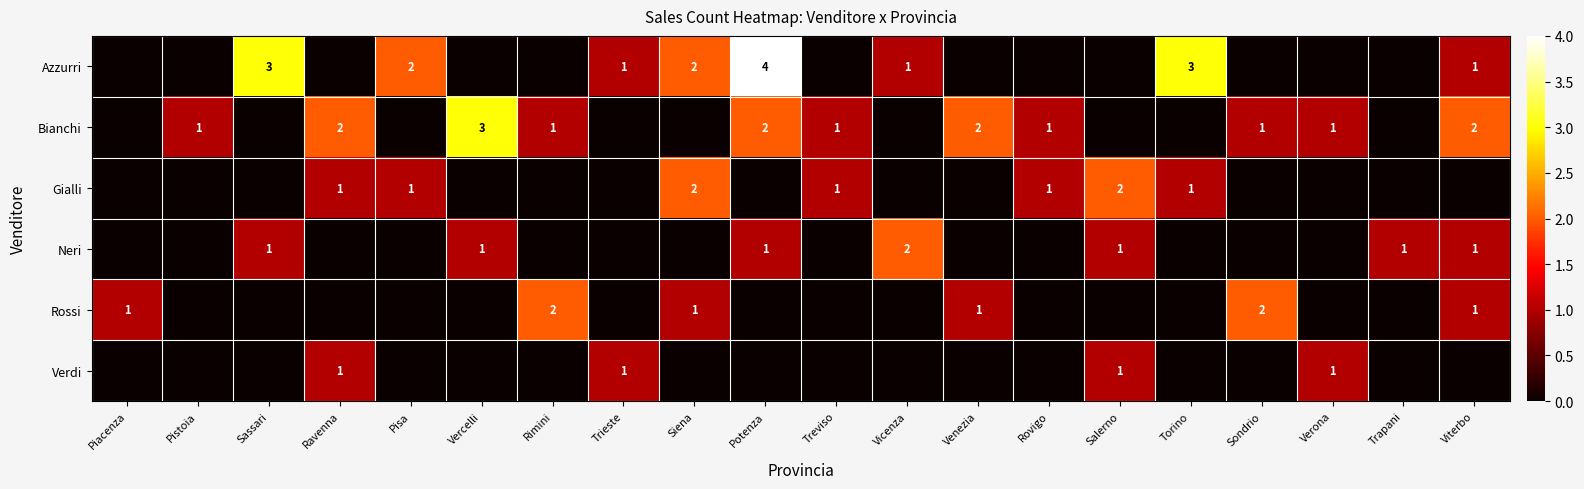

True or false: Gialli has a value of 1 at Ravenna.

True